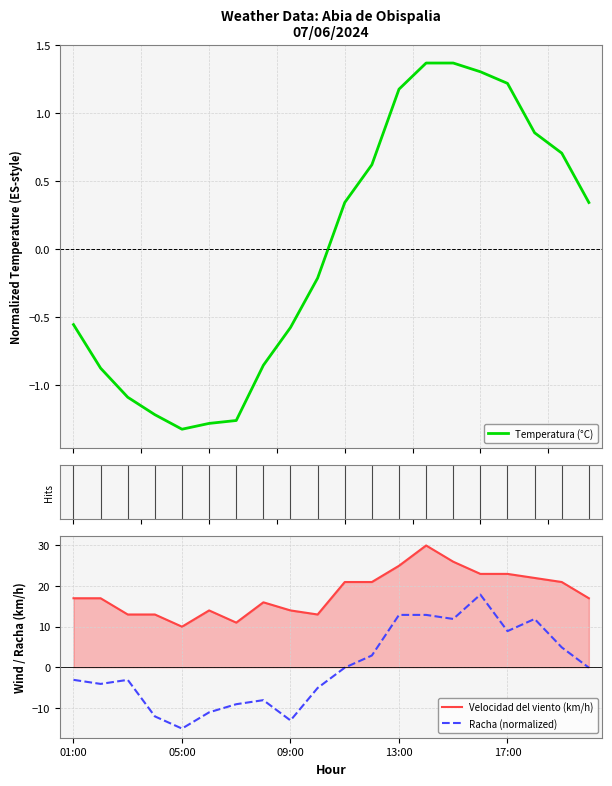

What is the difference between the maximum and minimum values in the Velocidad del viento (km/h) series?

20.0